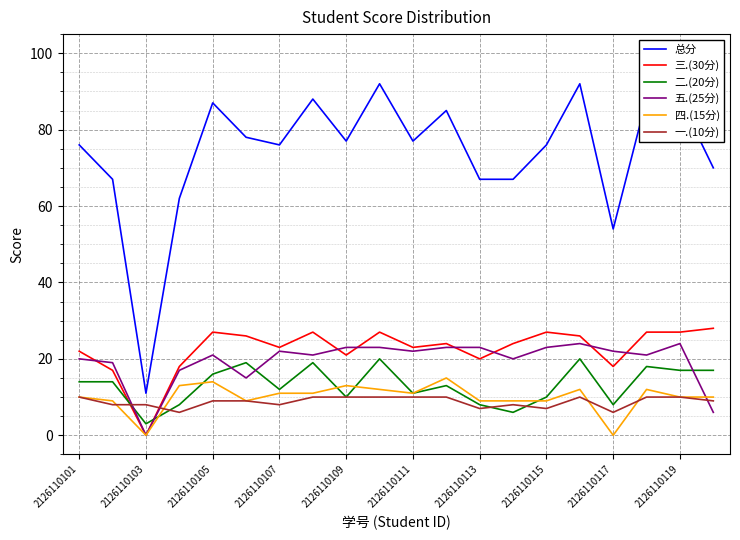

Which series has the largest range (max minus min)?

总分